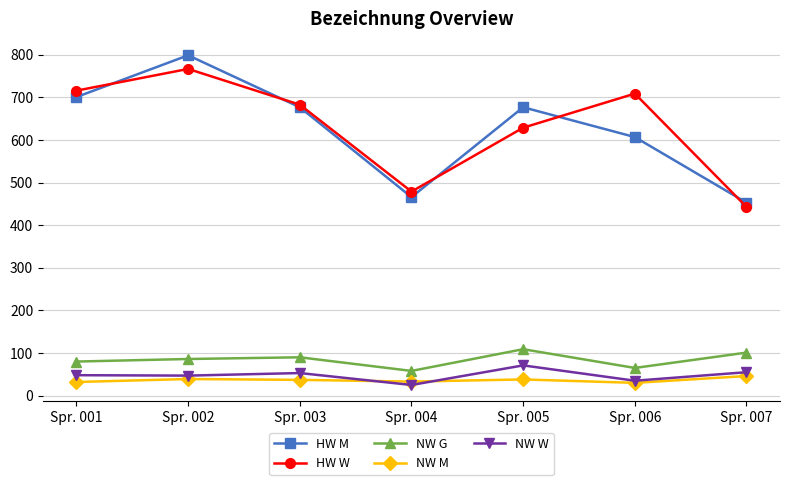

What is the value of the HW M point at the 4th from the left?

466